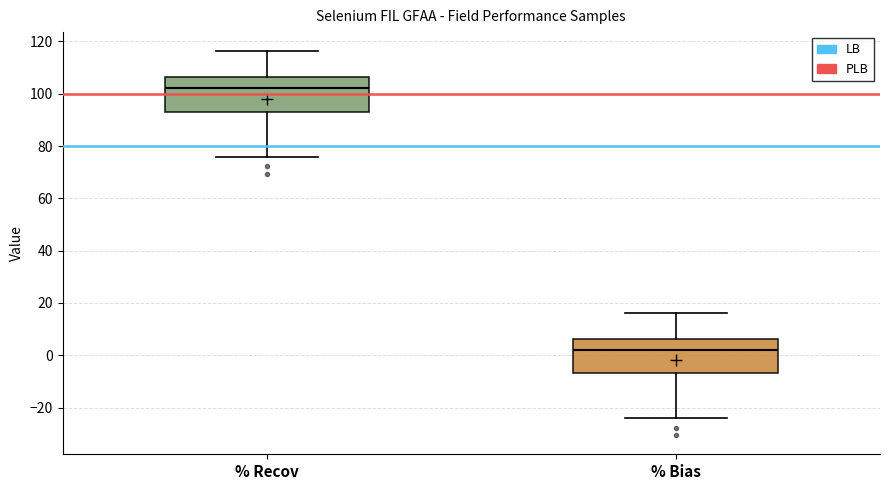

Reading left to right, read every box against the y-axis: the position of its median line, the range the box covers, and the ends of its whiskers. The values are not printed on the chart, so give them approximately, as read against the axis.

% Recov: median 102, box 94 to 106, whiskers 76 to 116
% Bias: median 2, box -6 to 6, whiskers -24 to 16